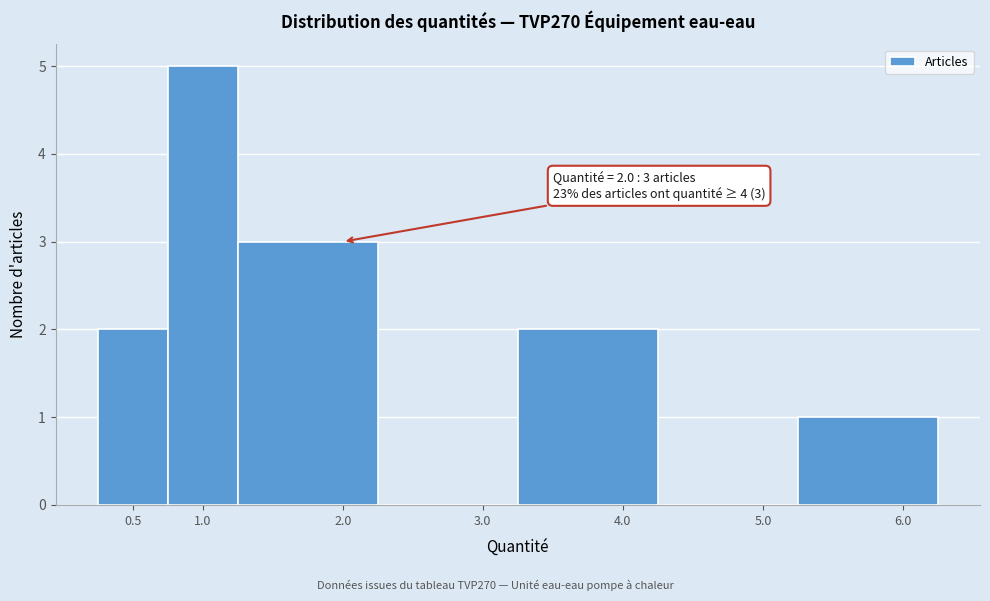

Which range on the x-axis has the tallest bar?

0.75 to 1.25